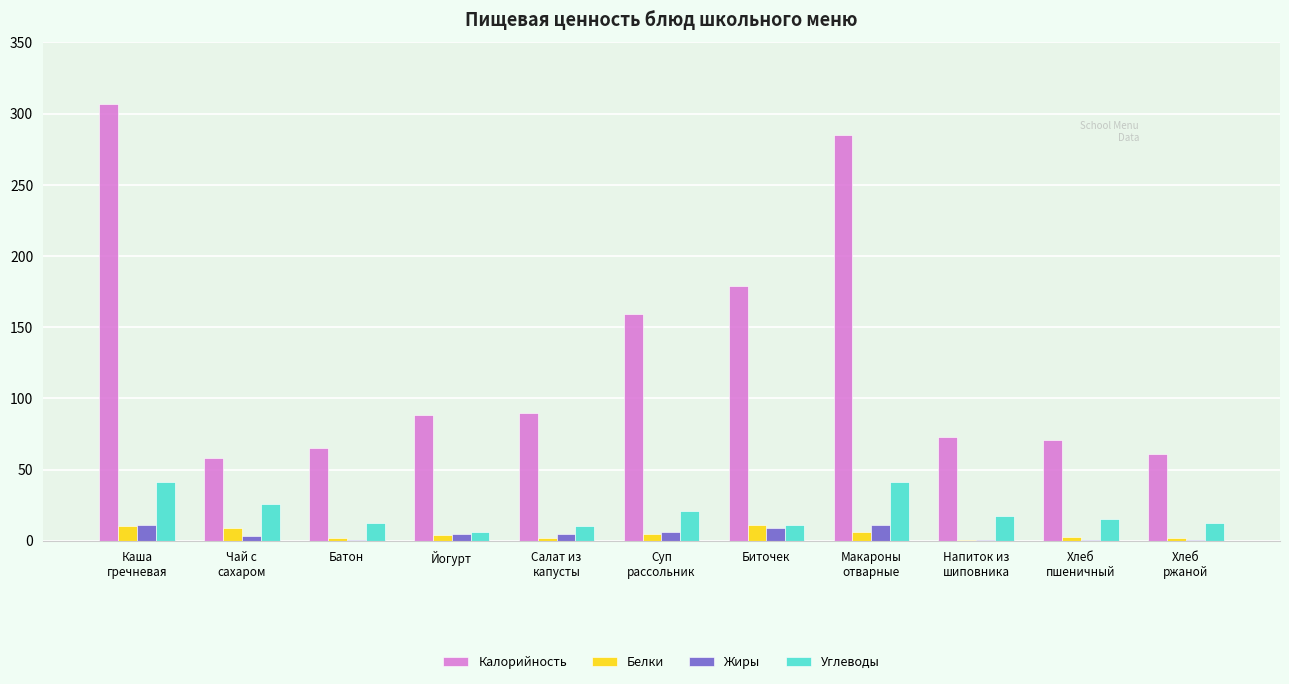

Which series has the largest total across all categories?

Калорийность